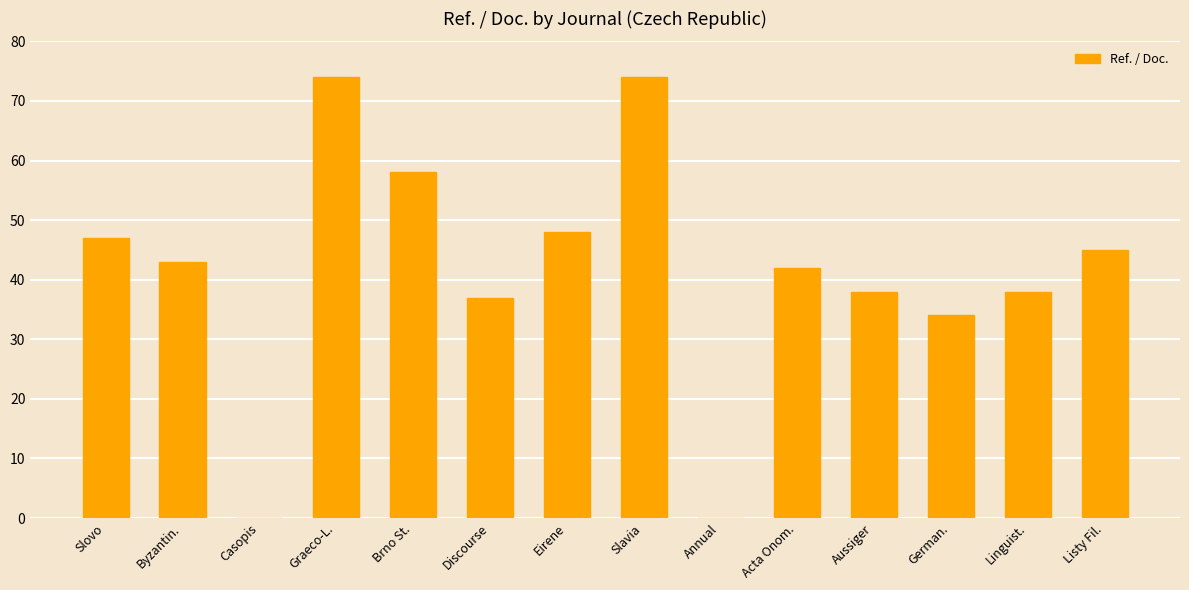

Is it true that the value at Aussiger is 38?

True